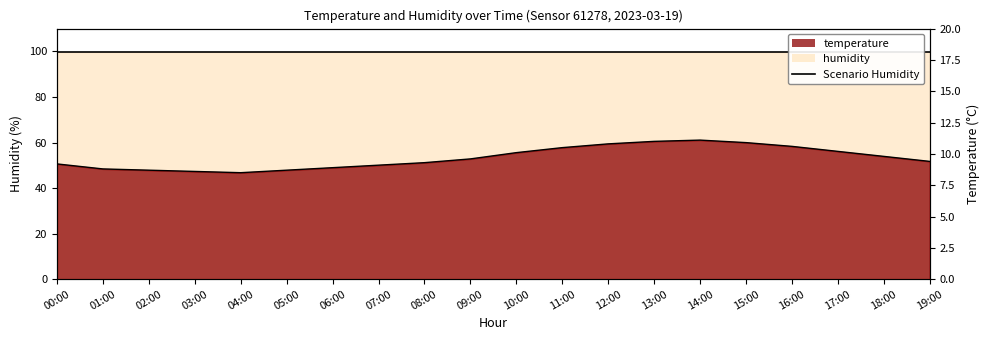

What is the ratio of the value at 17:00 to the value at 09:00?

1.1